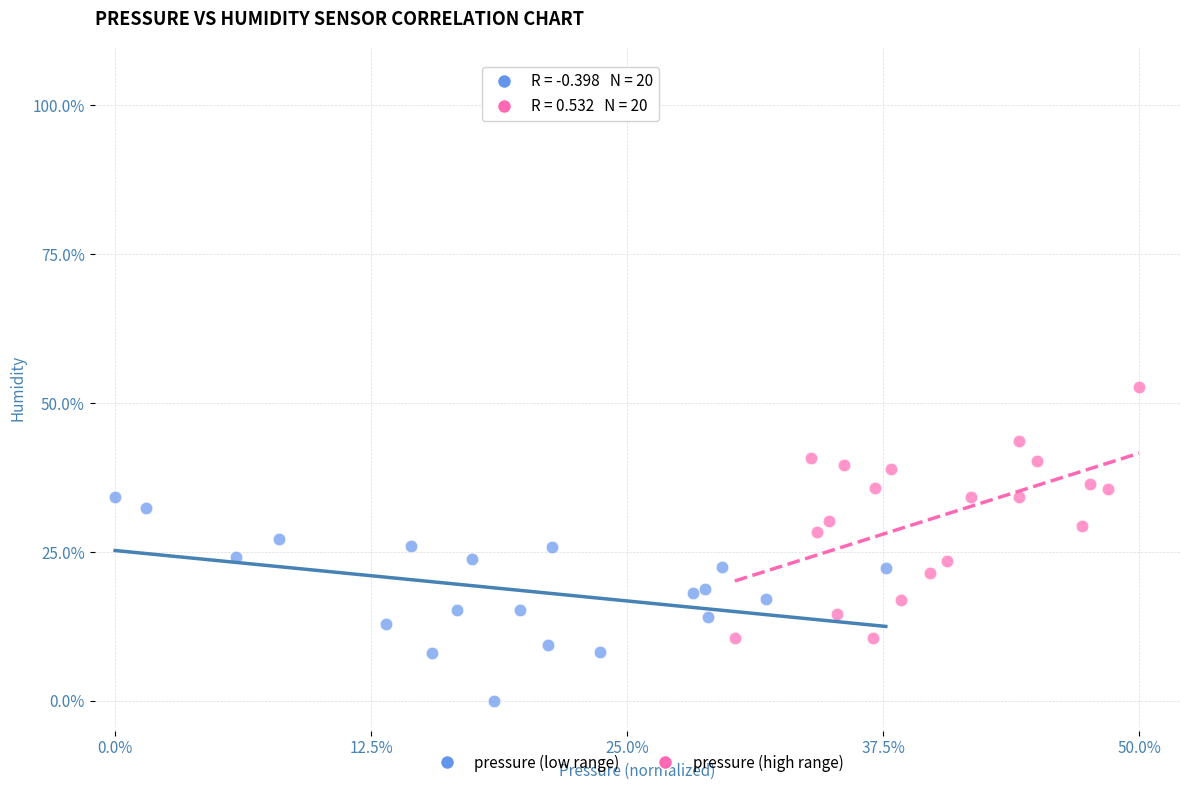

Which series reaches the minimum Y coordinate?

pressure (low range)